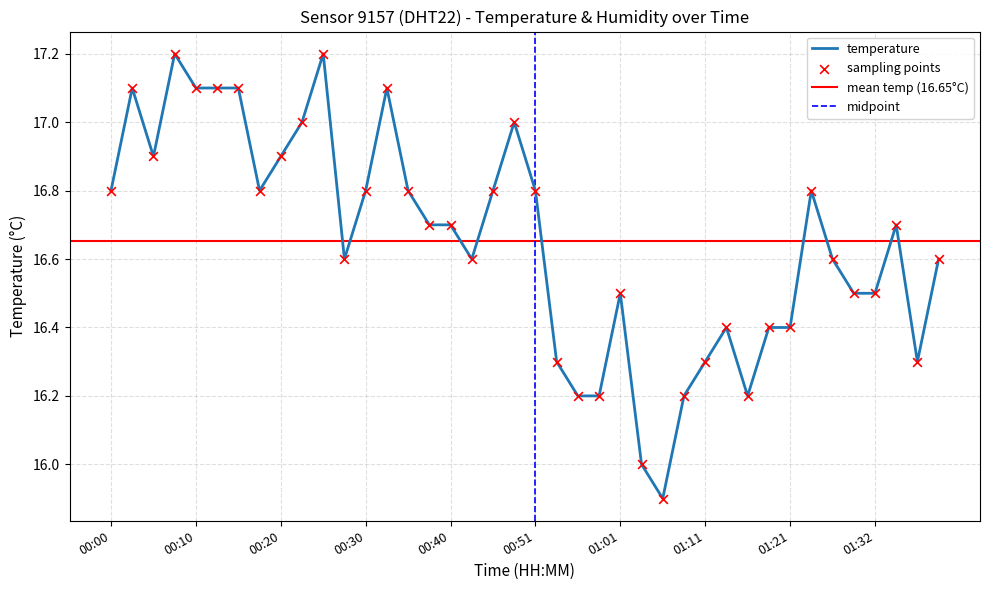

Between 01:16 and 00:35, which is larger?

00:35